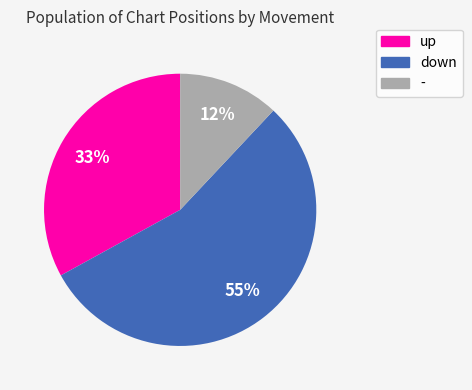

Is it true that - is 12% of the pie?

True